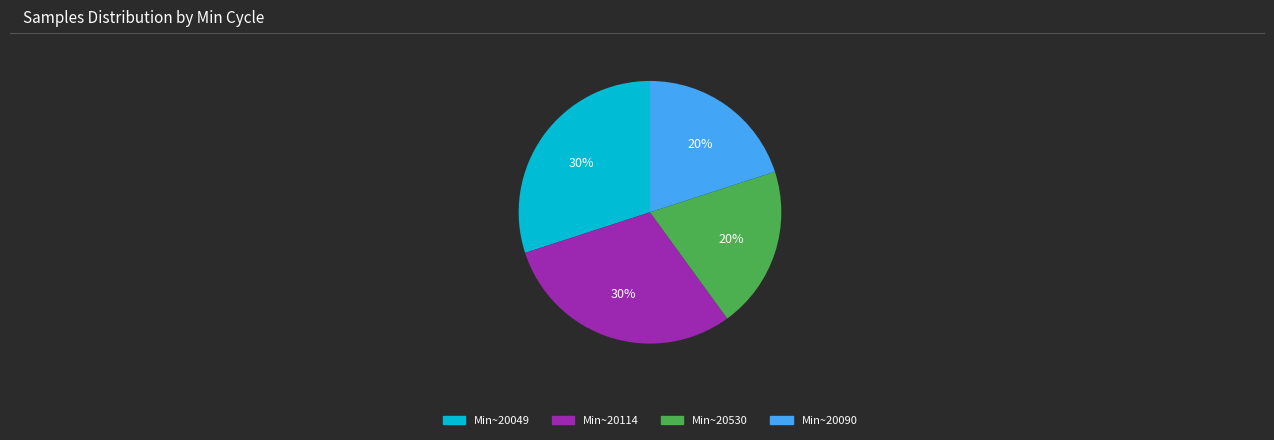

Do Min~20049 and Min~20114 together represent more than half of the pie?

Yes